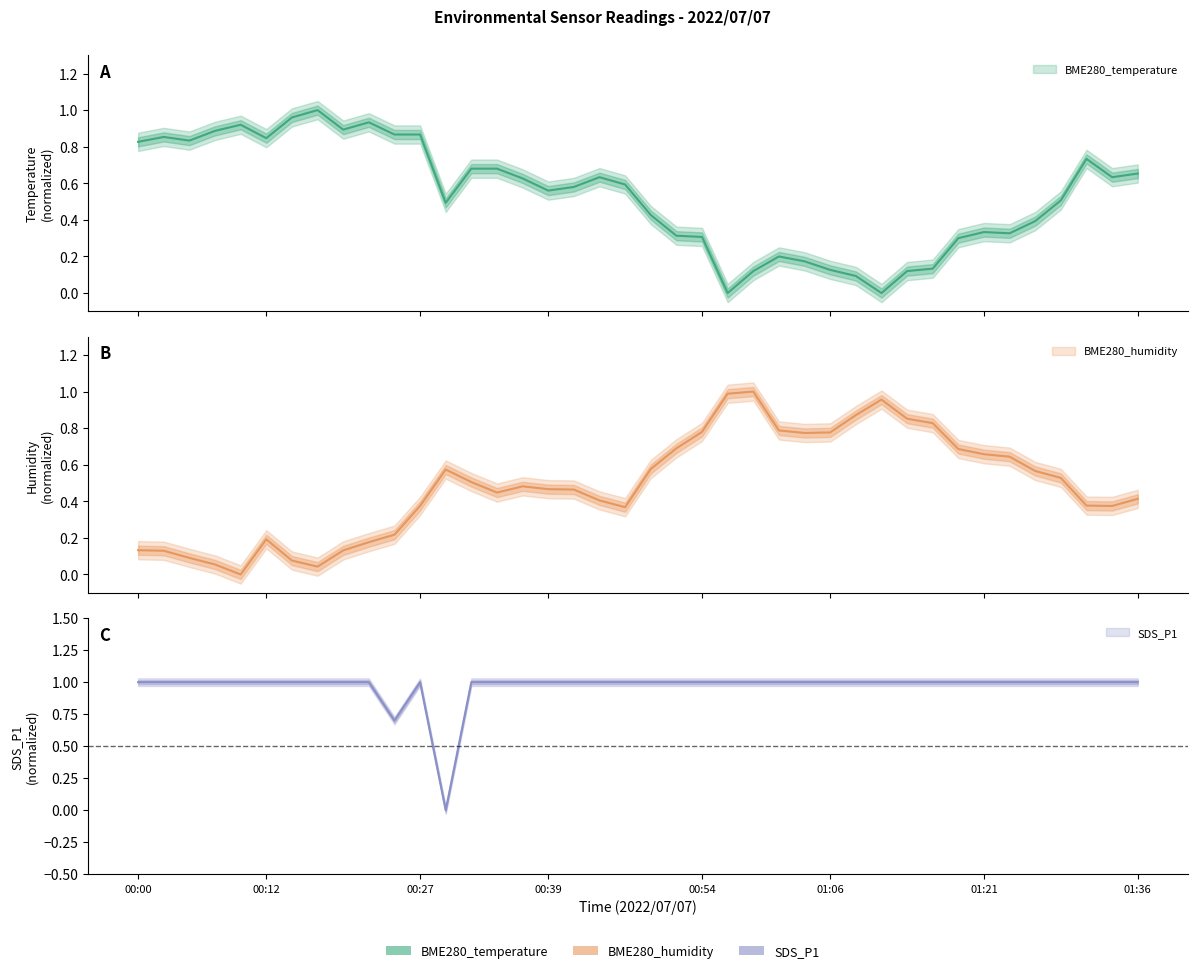

Does the chart display data point markers on the line(s)?

No